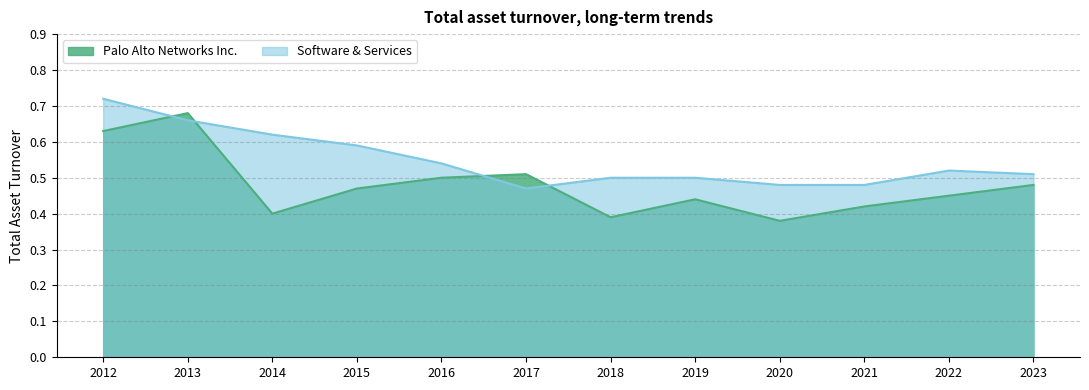

At which label is Palo Alto Networks Inc. closest to 0?

2020